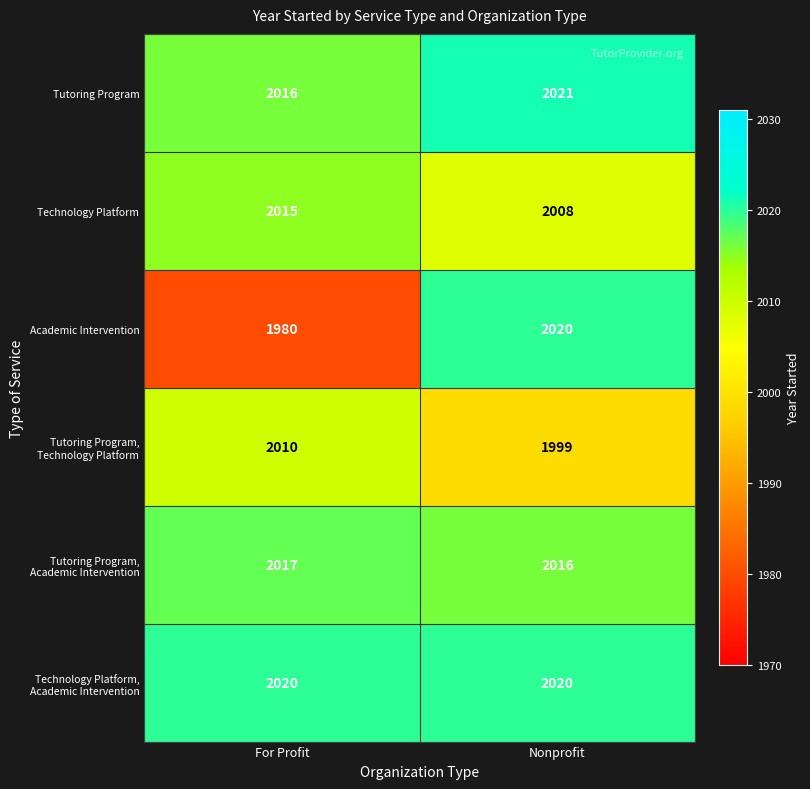

What is the difference between the Tutoring Program, Technology Platform values at Nonprofit and For Profit?

11